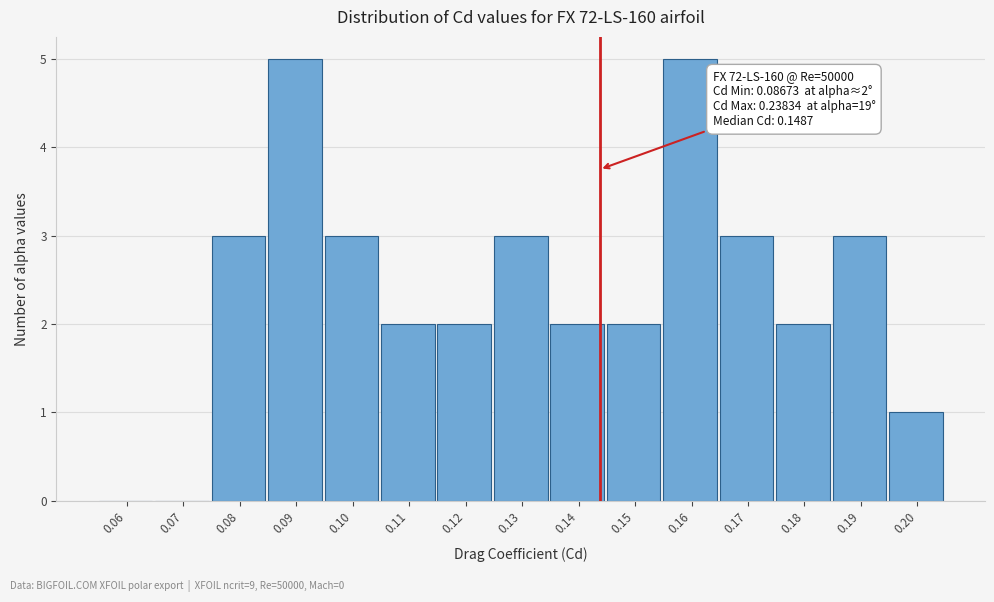

Reading left to right, transcribe all the data shown in this chart.

0.06=0	0.07=0	0.08=3	0.09=5	0.10=3	0.11=2	0.12=2	0.13=3	0.14=2	0.15=2	0.16=5	0.17=3	0.18=2	0.19=3	0.20=1